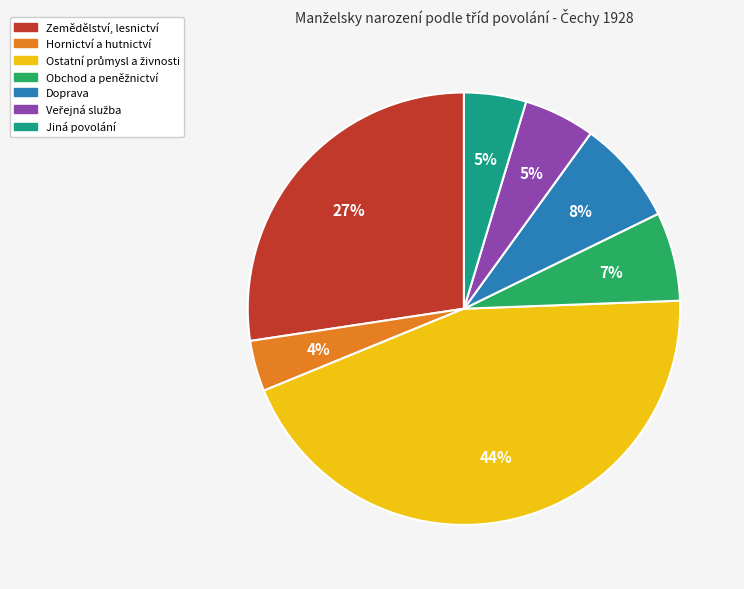

Which category has the smallest portion of the pie?

Hornictví a hutnictví